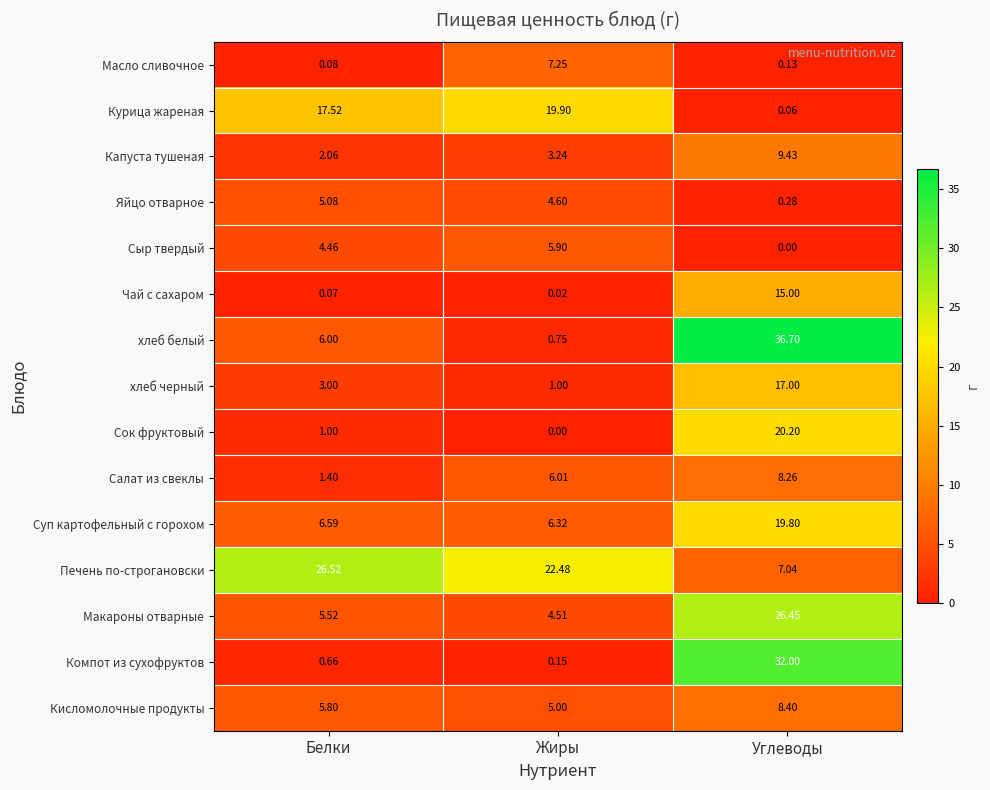

What is the total value across all series at Углеводы?

200.8